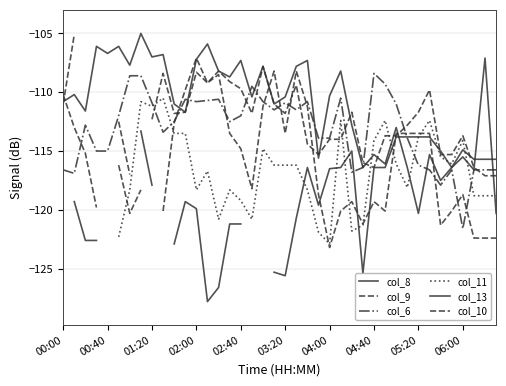

What are all the series names shown in the legend?

col_8, col_9, col_6, col_11, col_13, col_10